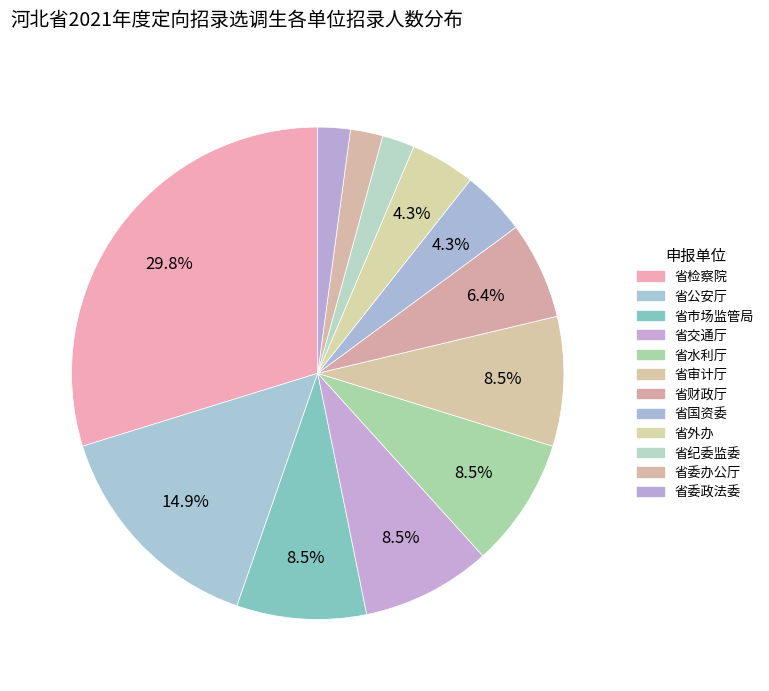

Approximately how many times larger is the value at 省委政法委 compared to 省水利厅?

0.2